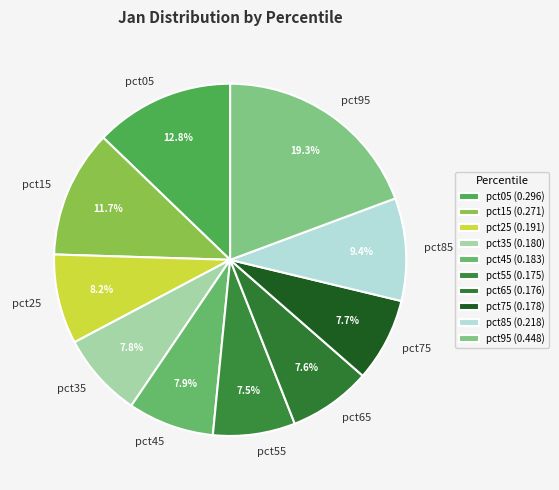

True or false: pct35 accounts for 22% of the total.

False